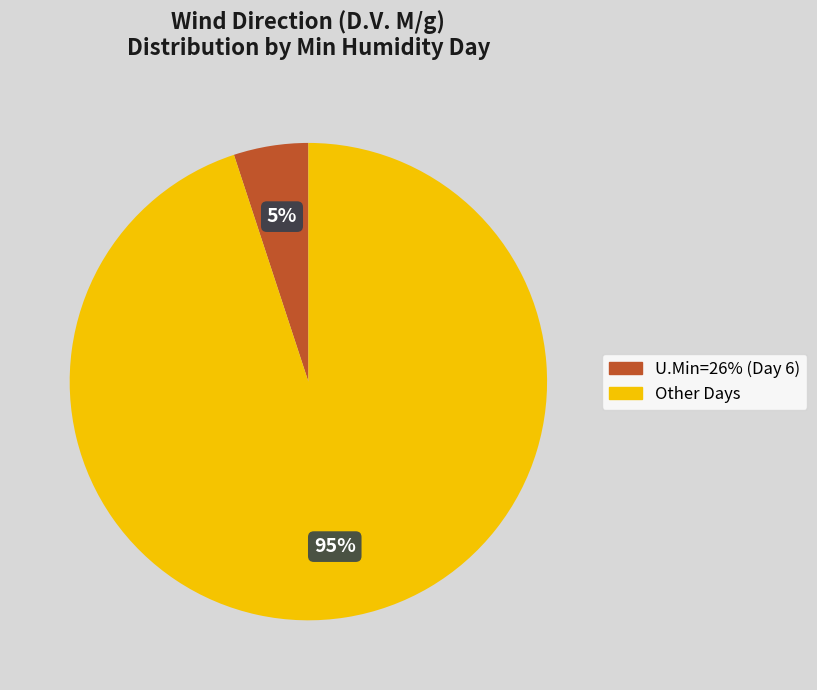

To the nearest percent, what is the average slice percentage?

50%